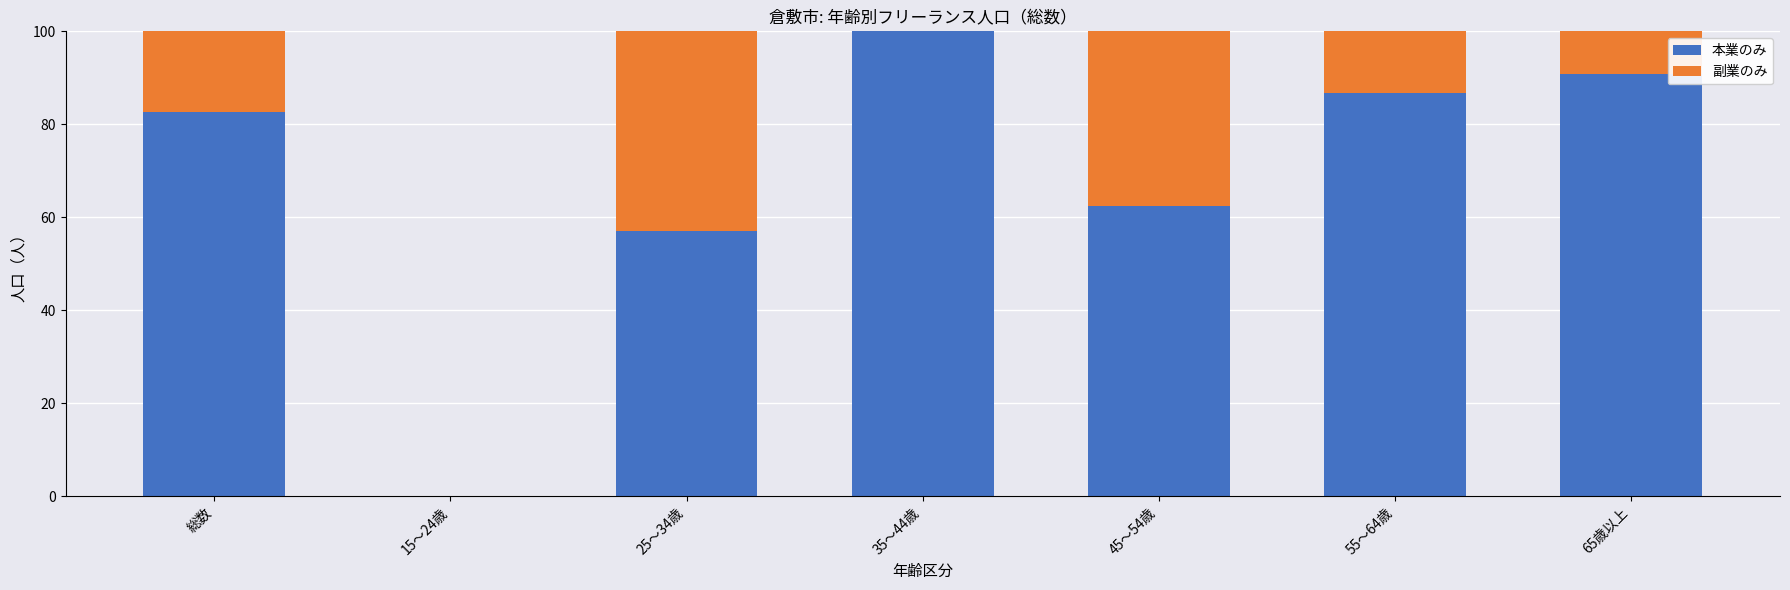

What is the sum of all 本業のみ values?

479.9